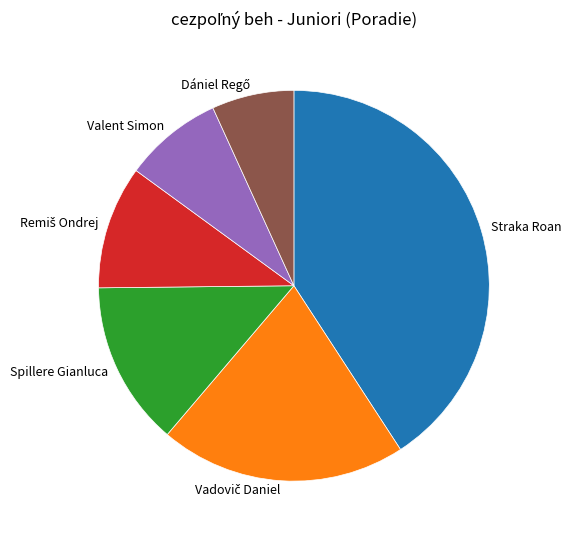

Does any single category account for the majority?

No